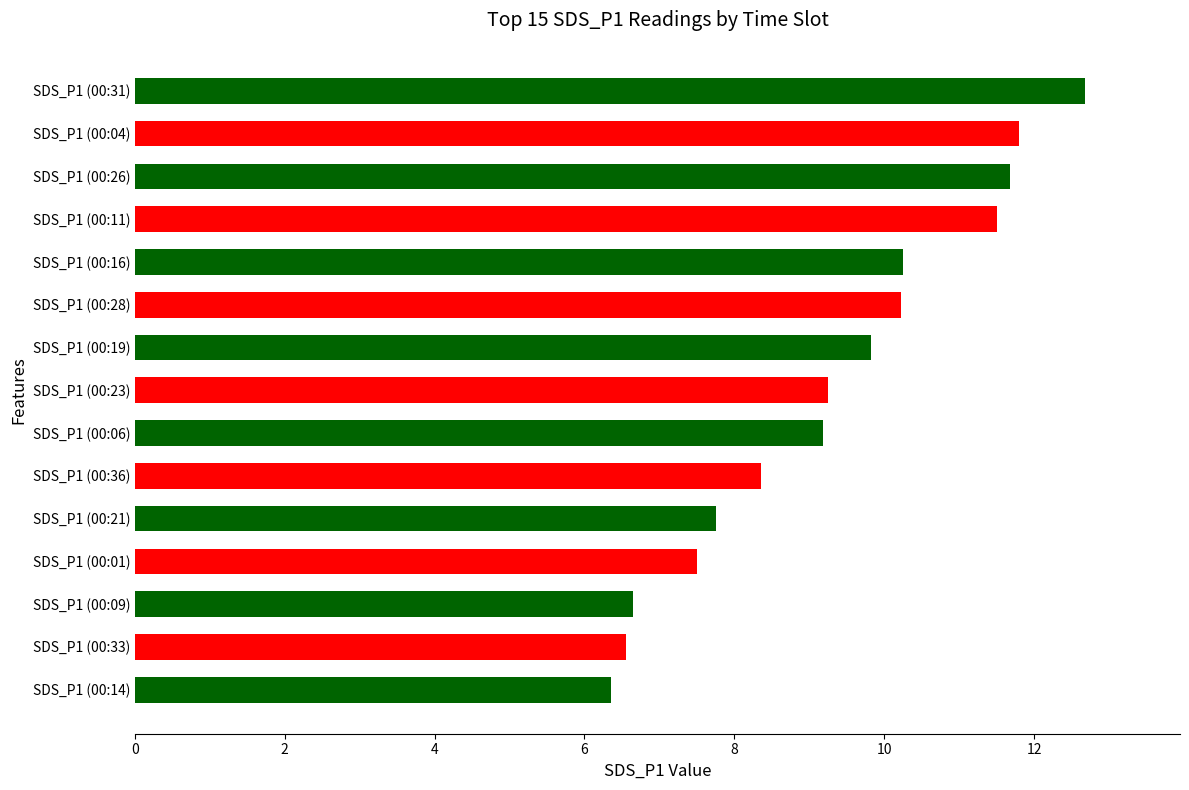

Is it true that the value at SDS_P1 (00:09) is 2.1?

False